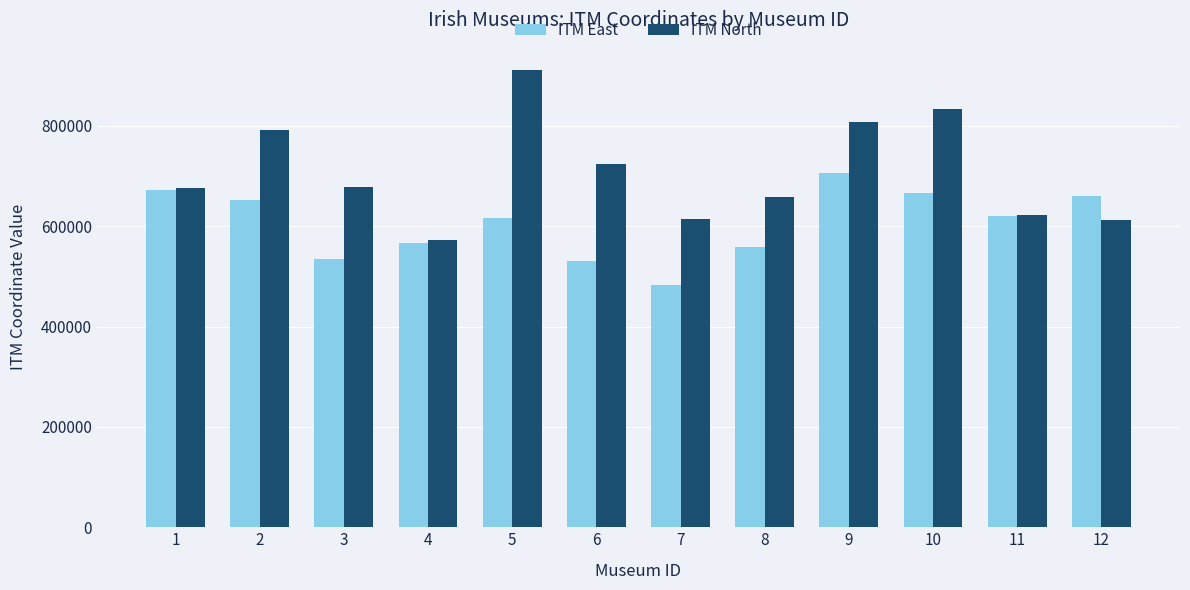

What are all the series names shown in the legend?

ITM East, ITM North